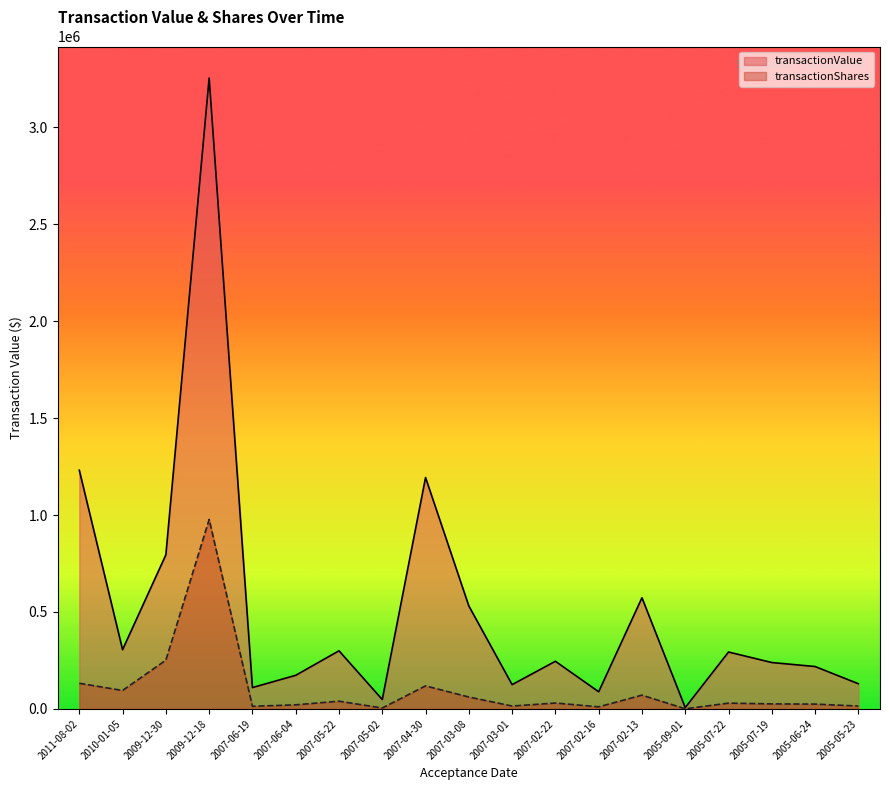

What is the value of the transactionValue point at the 17th from the left?

239286